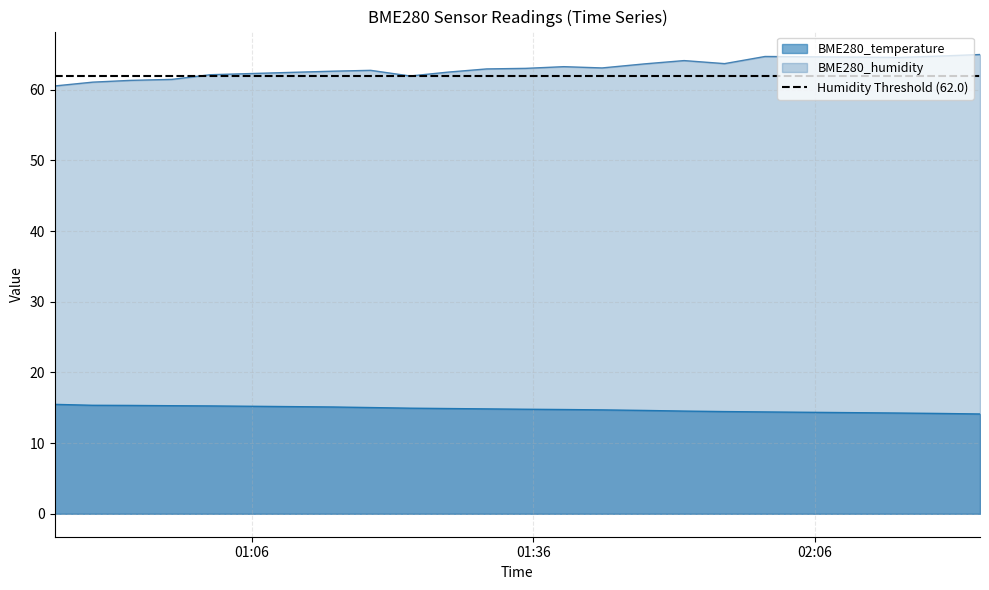

True or false: BME280_temperature and BME280_humidity cross at least once.

False